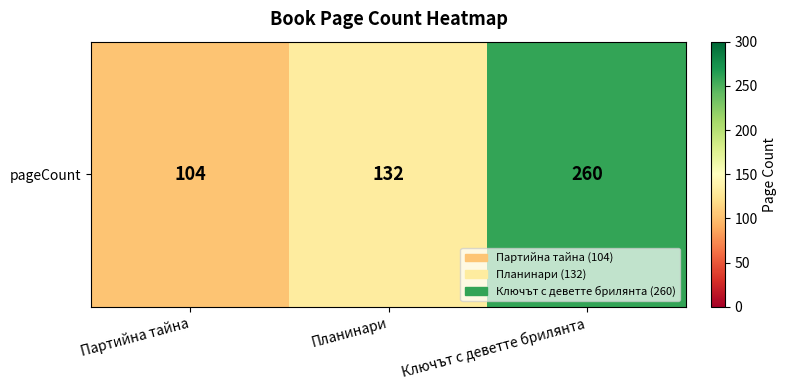

Reading right to left, what are all the values shown in this chart?

Ключът с деветте брилянта=260	Планинари=132	Партийна тайна=104